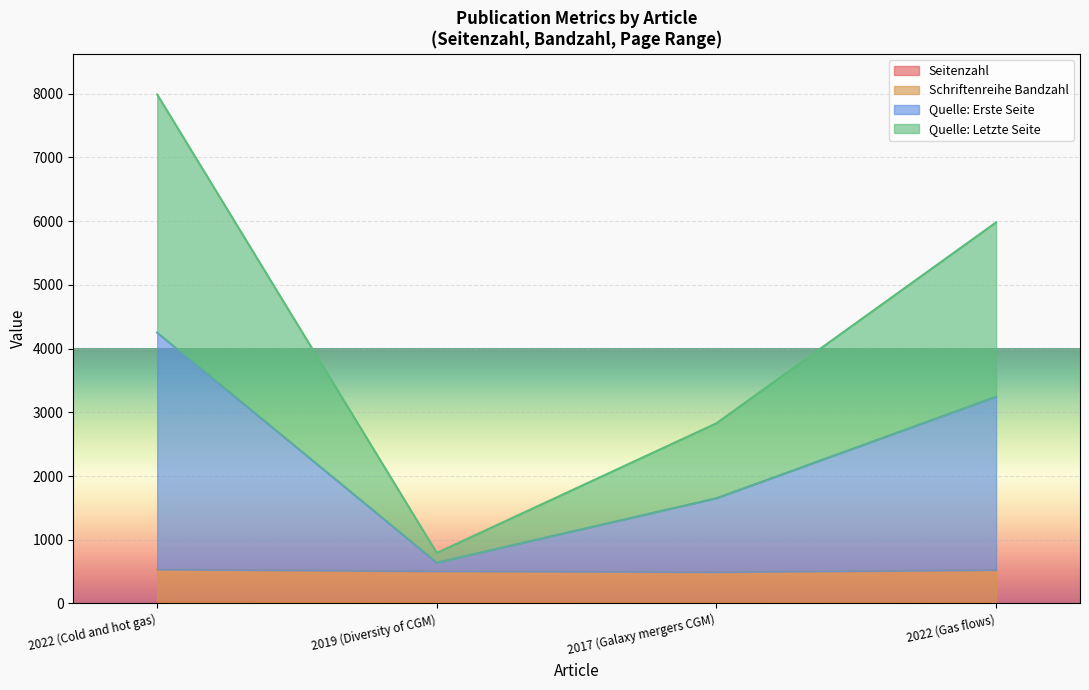

What is the difference between the Seitenzahl values at 2019 (Diversity of CGM) and 2022 (Gas flows)?

2